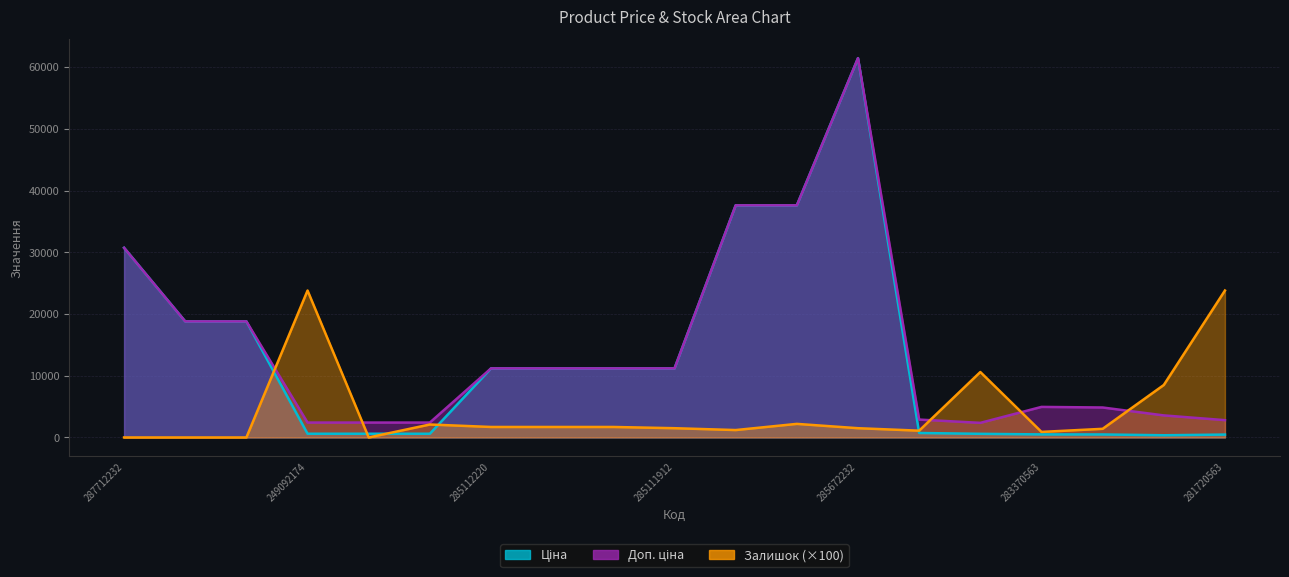

At which label does Доп. ціна first exceed 11188?

287712232